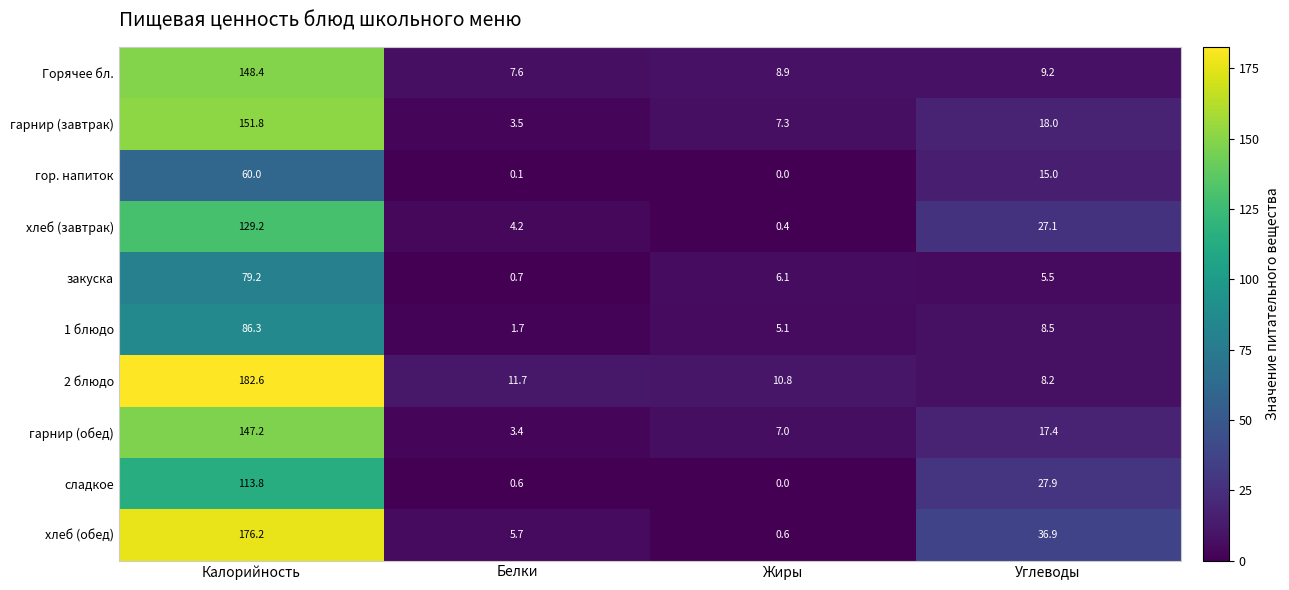

At how many categories does at least one series exceed 60?

1